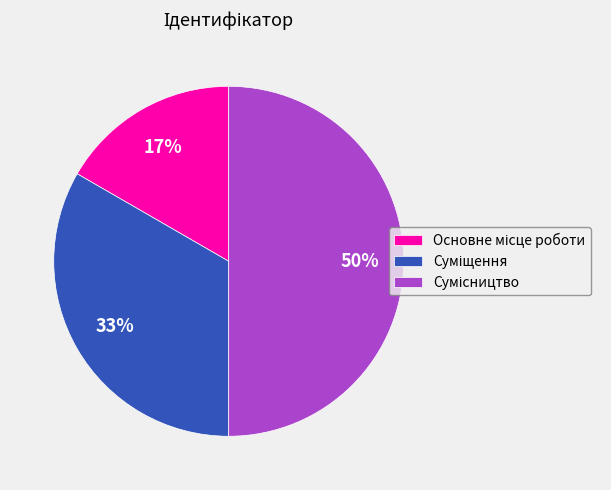

To the nearest percent, what is the difference between the largest and smallest slice percentages?

33%